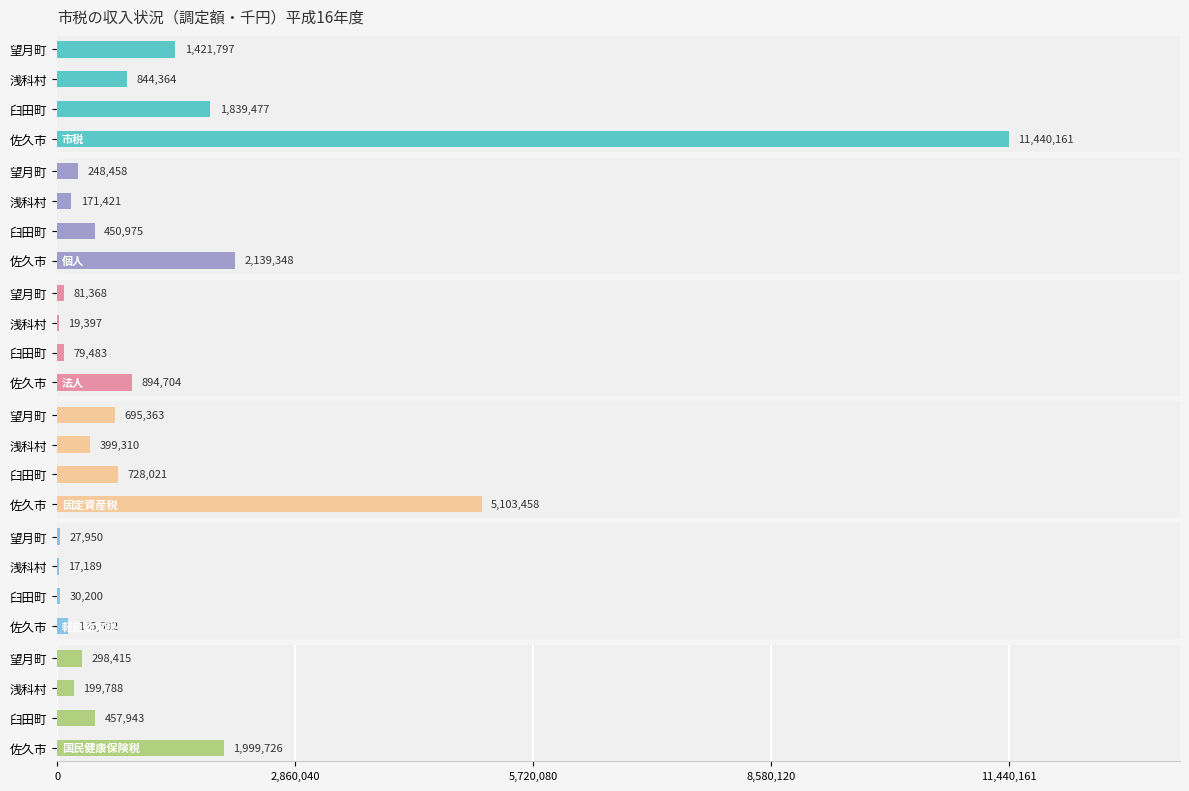

Reading right to left, extract all data points from this chart.

市税: 1421797	844364	1839477	11440161
個人: 248458	171421	450975	2139348
法人: 81368	19397	79483	894704
固定資産税: 695363	399310	728021	5103458
軽自動車税: 27950	17189	30200	135592
国民健康保険税: 298415	199788	457943	1999726